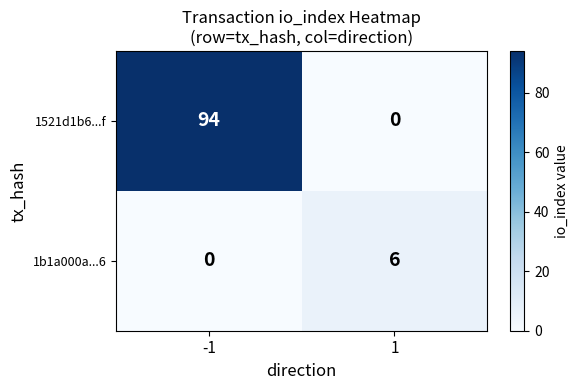

Reading right to left, extract all data points from this chart.

1521d1b6...f: 0	94
1b1a000a...6: 6	0